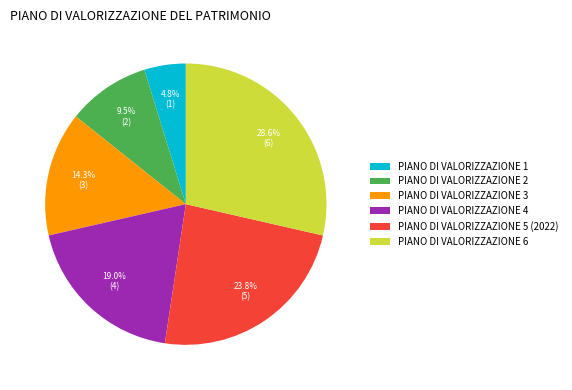

Is there a majority slice in this chart?

No